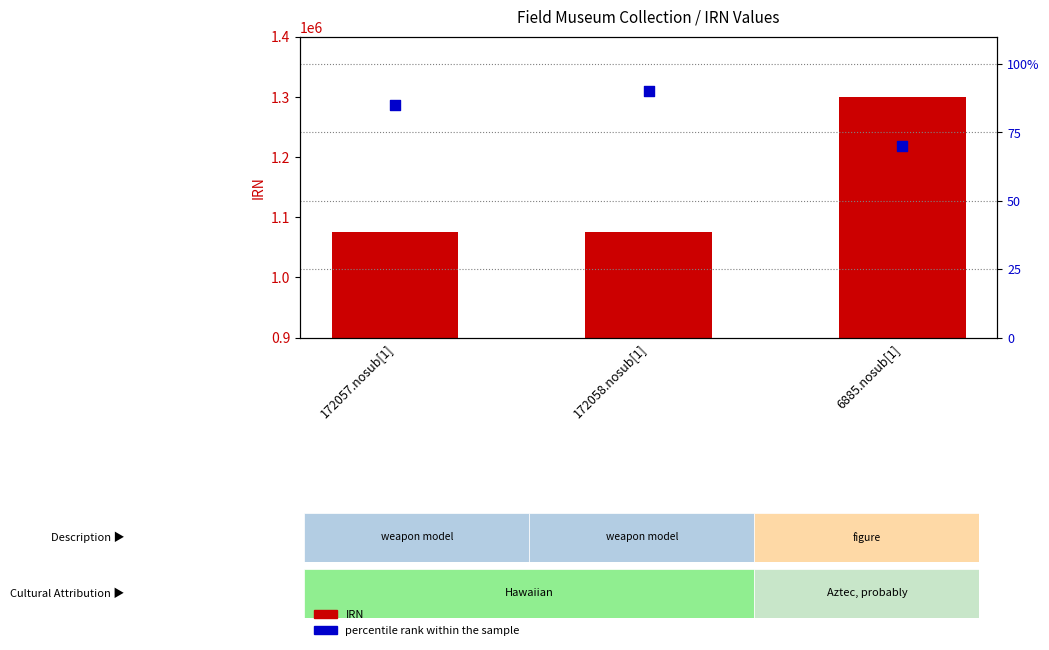

At how many categories does at least one series exceed 558925?

3